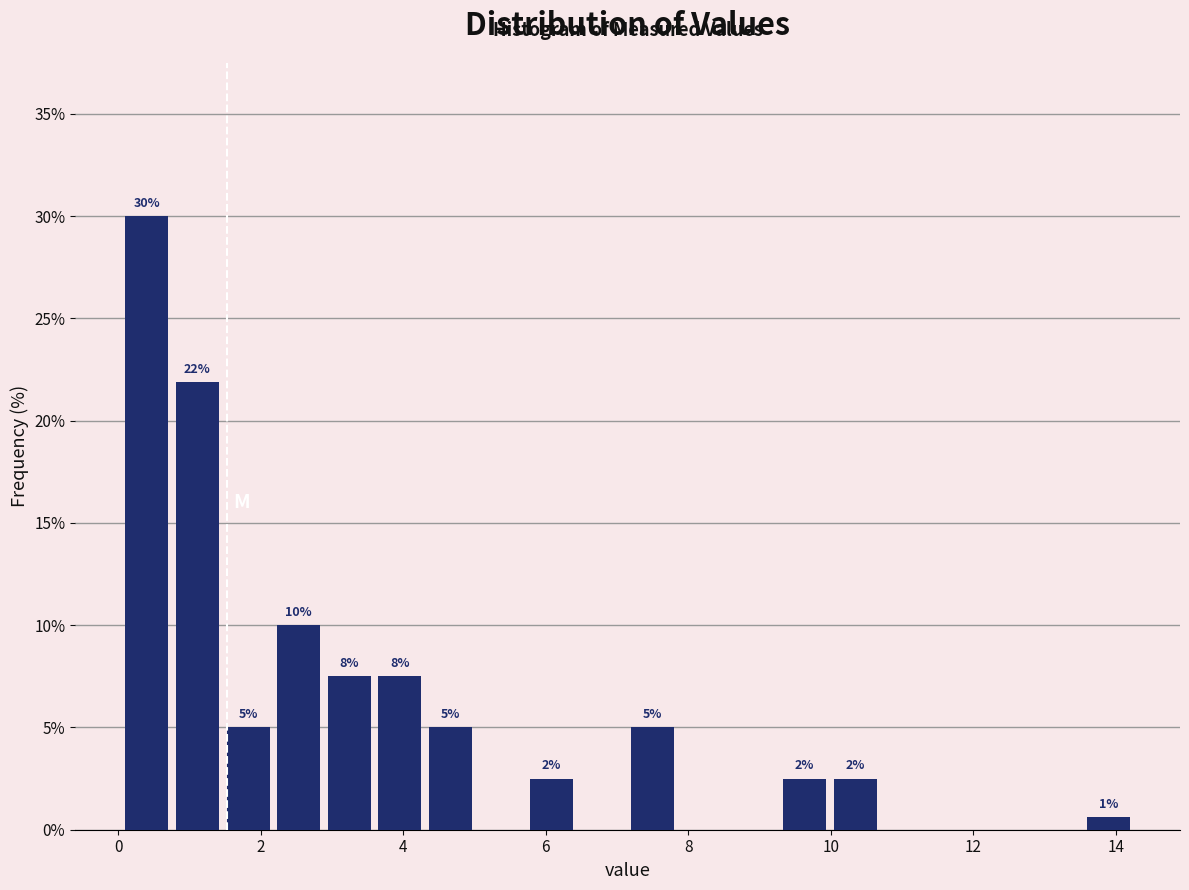

Around what value on the x-axis is the tallest bar? Give the approximate position of its centre, as read against the axis.

0.4